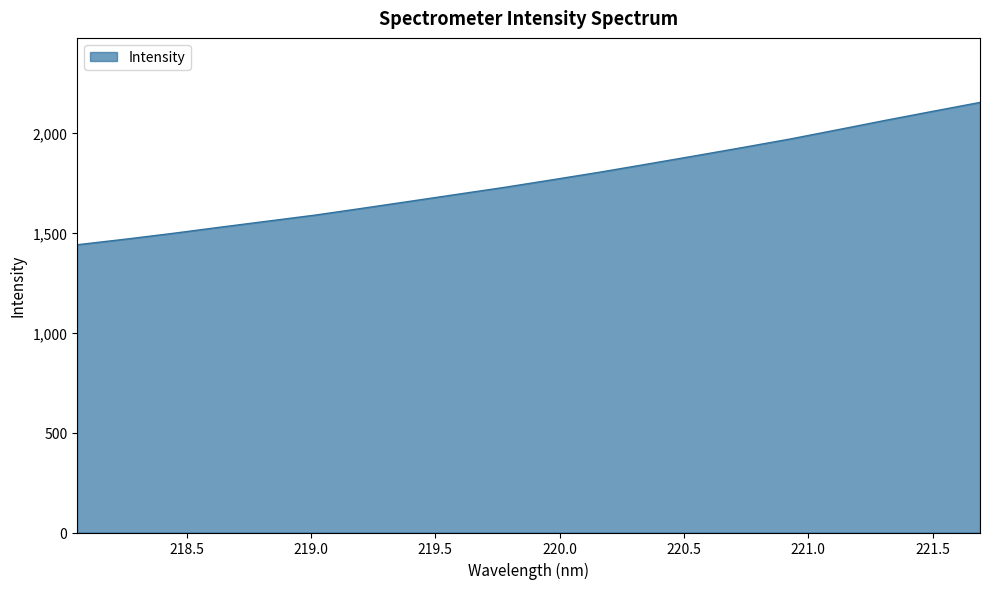

True or false: there are more than 2 points higher than both neighbors.

False